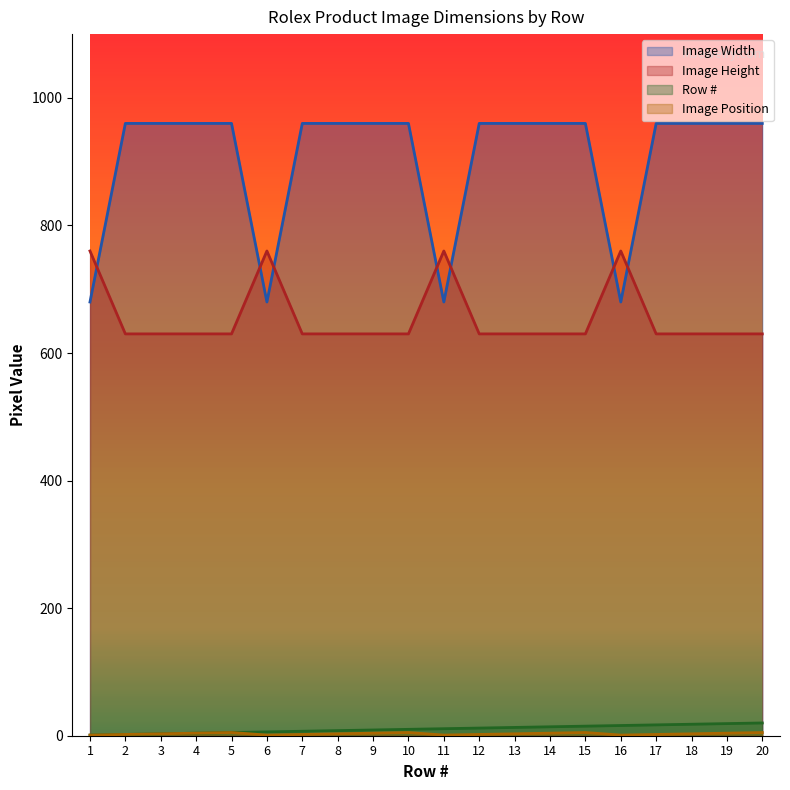

At which category does Image Width reach its first local valley?

6